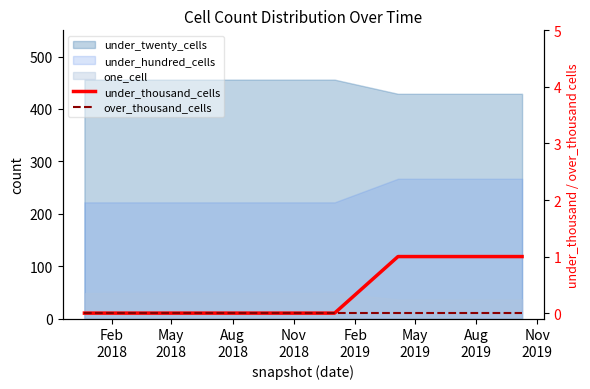

True or false: under_thousand_cells and over_thousand_cells intersect in this chart.

False